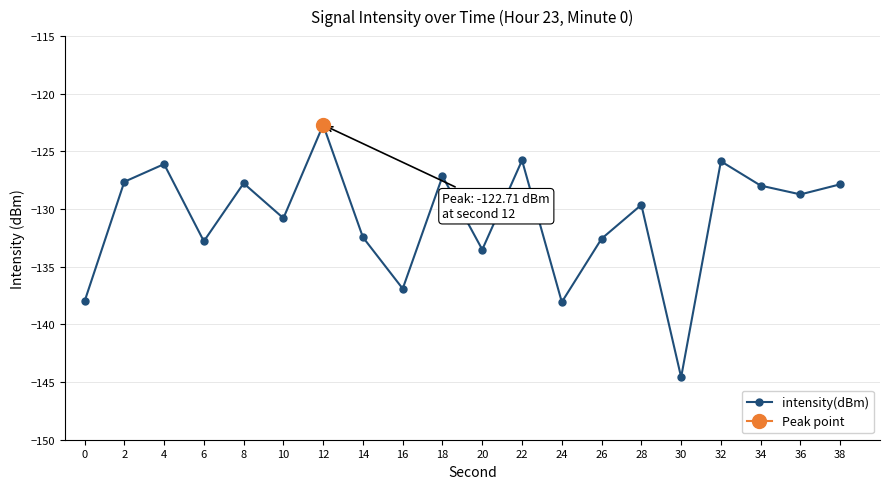

Reading left to right, what are all the values shown in this chart?

0=-138.0	2=-127.6	4=-126.1	6=-132.8	8=-127.8	10=-130.8	12=-122.7	14=-132.4	16=-136.9	18=-127.2	20=-133.5	22=-125.8	24=-138.1	26=-132.6	28=-129.6	30=-144.6	32=-125.9	34=-128.0	36=-128.7	38=-127.9